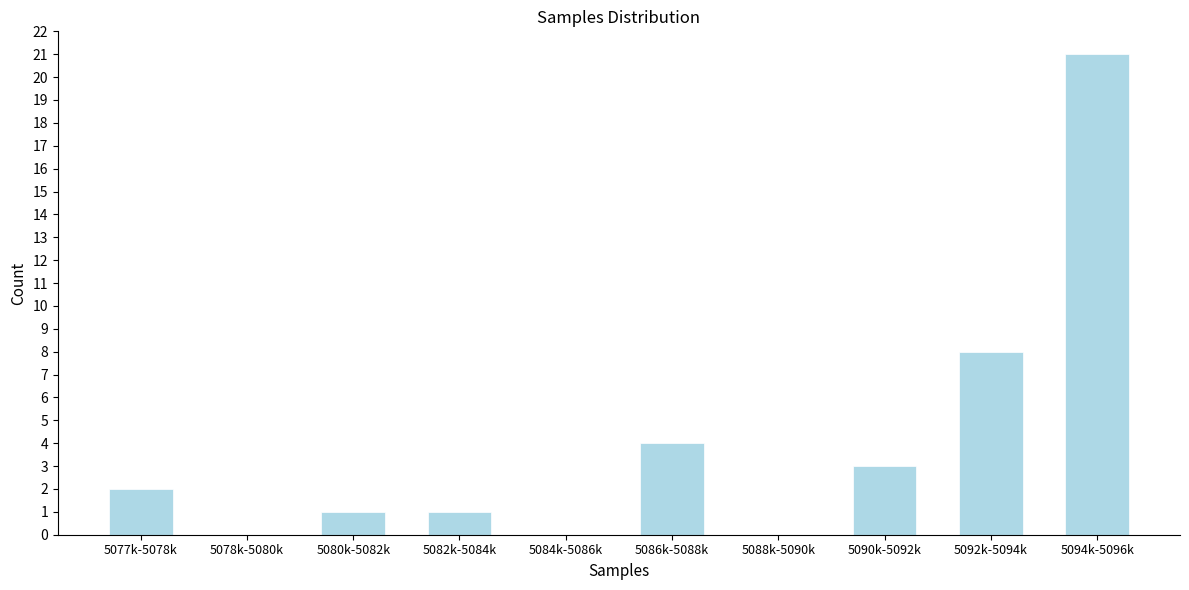

Reading left to right, list all the values displayed in this chart.

5077k-5078k=2	5078k-5080k=0	5080k-5082k=1	5082k-5084k=1	5084k-5086k=0	5086k-5088k=4	5088k-5090k=0	5090k-5092k=3	5092k-5094k=8	5094k-5096k=21